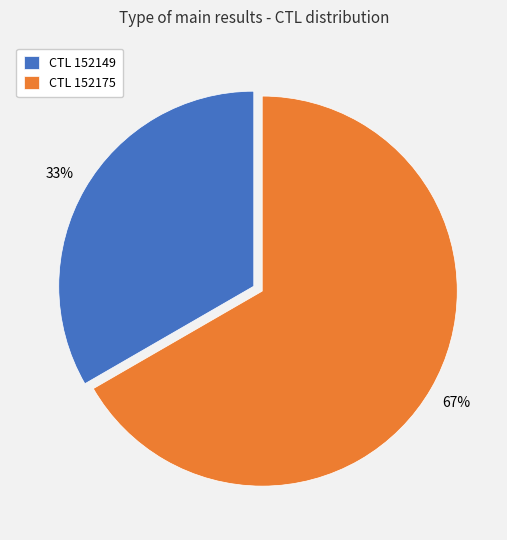

Do CTL 152175 and CTL 152149 together represent more than half of the pie?

Yes